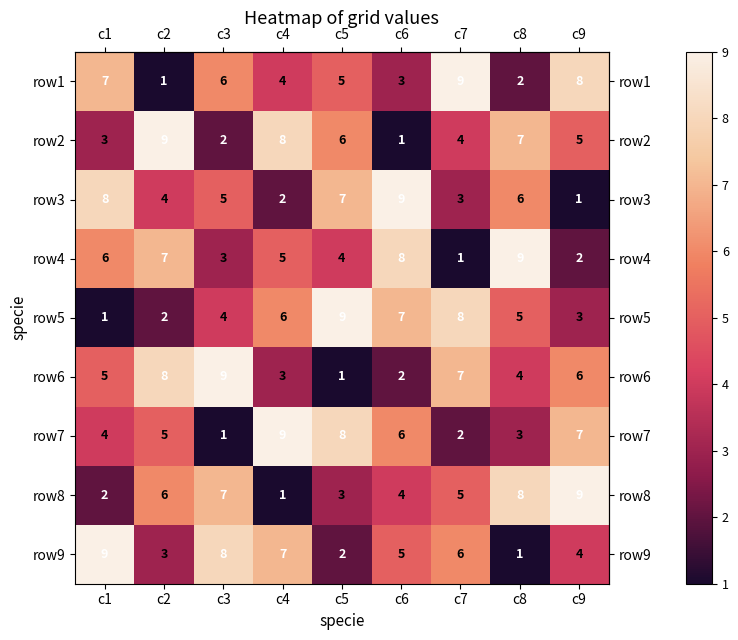

What is the sum of all row5 values?

45